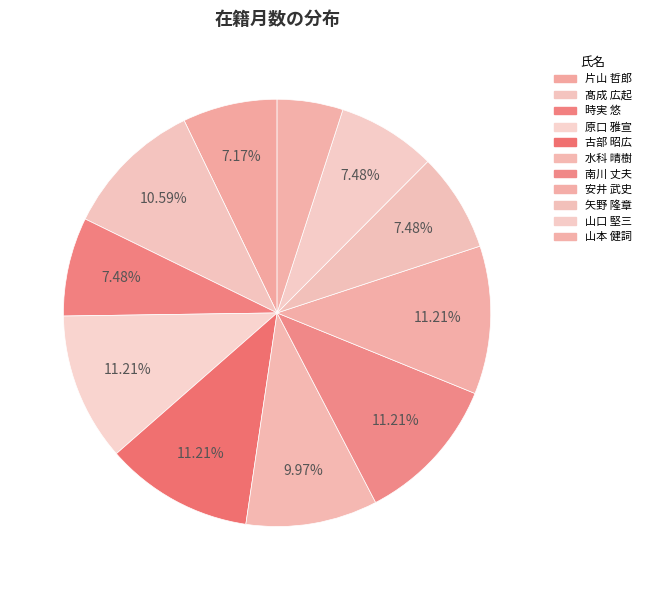

How many slices are in this pie chart?

11